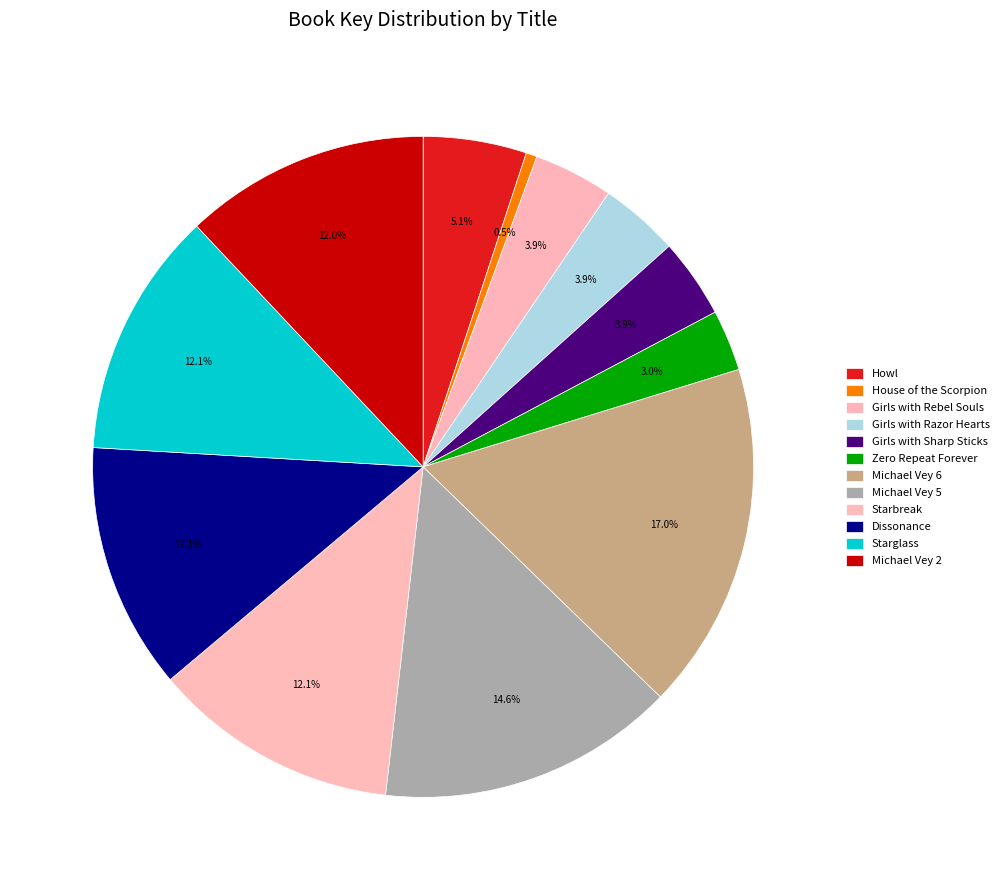

To the nearest percent, what is the average slice percentage?

8%